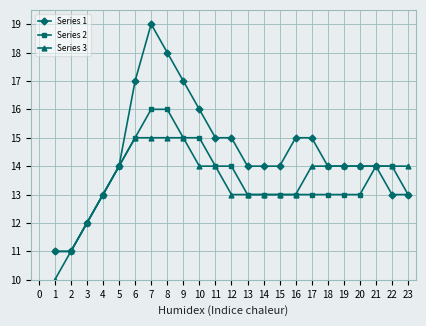

What is the greatest value displayed?

19